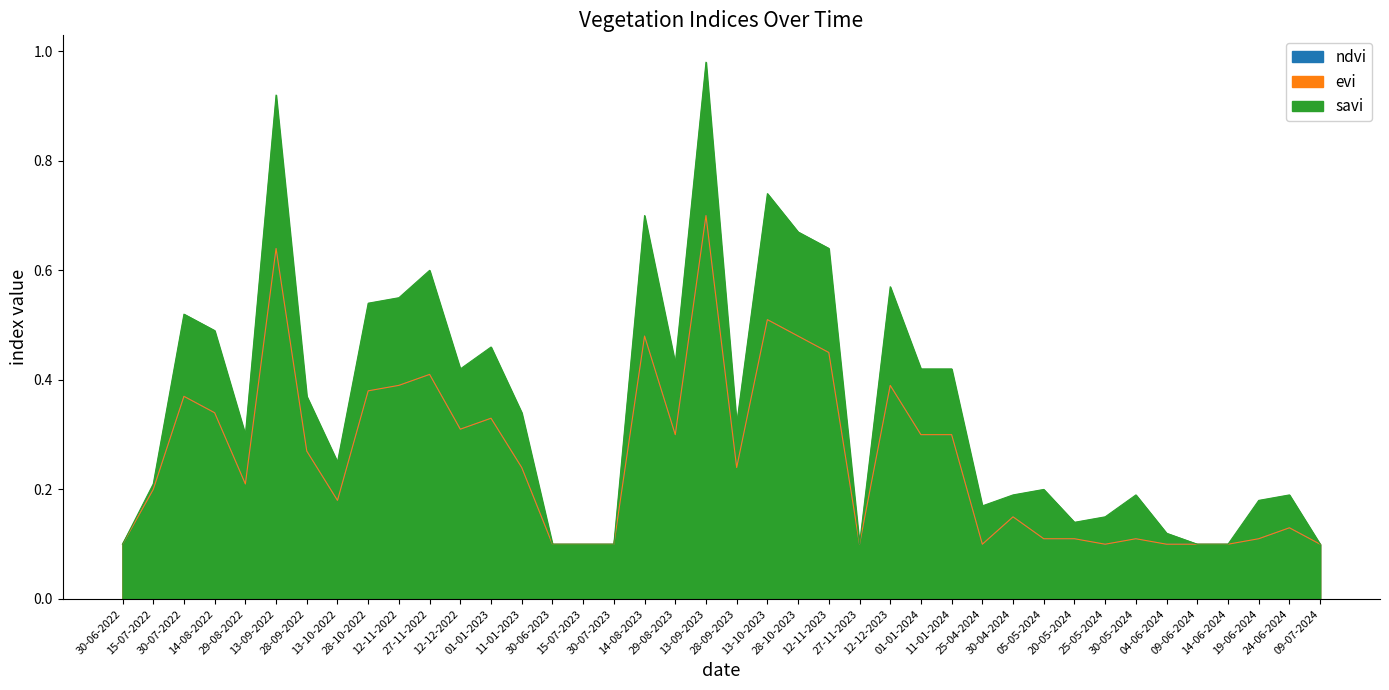

Reading left to right, extract all data points from this chart.

ndvi: 0.1	0.2	0.4	0.3	0.2	0.6	0.3	0.2	0.4	0.4	0.4	0.3	0.3	0.2	0.1	0.1	0.1	0.5	0.3	0.7	0.2	0.5	0.5	0.5	0.1	0.4	0.3	0.3	0.1	0.1	0.1	0.1	0.1	0.1	0.1	0.1	0.1	0.1	0.1	0.1
evi: 0.1	0.2	0.4	0.3	0.2	0.6	0.3	0.2	0.4	0.4	0.4	0.3	0.3	0.2	0.1	0.1	0.1	0.5	0.3	0.7	0.2	0.5	0.5	0.5	0.1	0.4	0.3	0.3	0.1	0.1	0.1	0.1	0.1	0.1	0.1	0.1	0.1	0.1	0.1	0.1
savi: 0.1	0.2	0.5	0.5	0.3	0.9	0.4	0.2	0.5	0.6	0.6	0.4	0.5	0.3	0.1	0.1	0.1	0.7	0.4	1.0	0.3	0.7	0.7	0.6	0.1	0.6	0.4	0.4	0.2	0.2	0.2	0.1	0.1	0.2	0.1	0.1	0.1	0.2	0.2	0.1